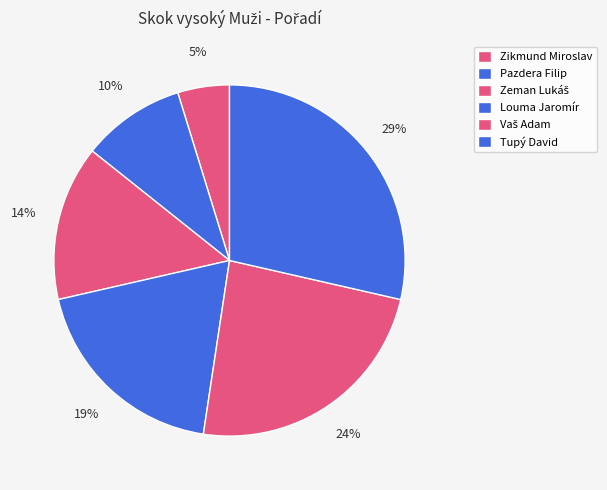

Is it true that Zikmund Miroslav is 5% of the pie?

True